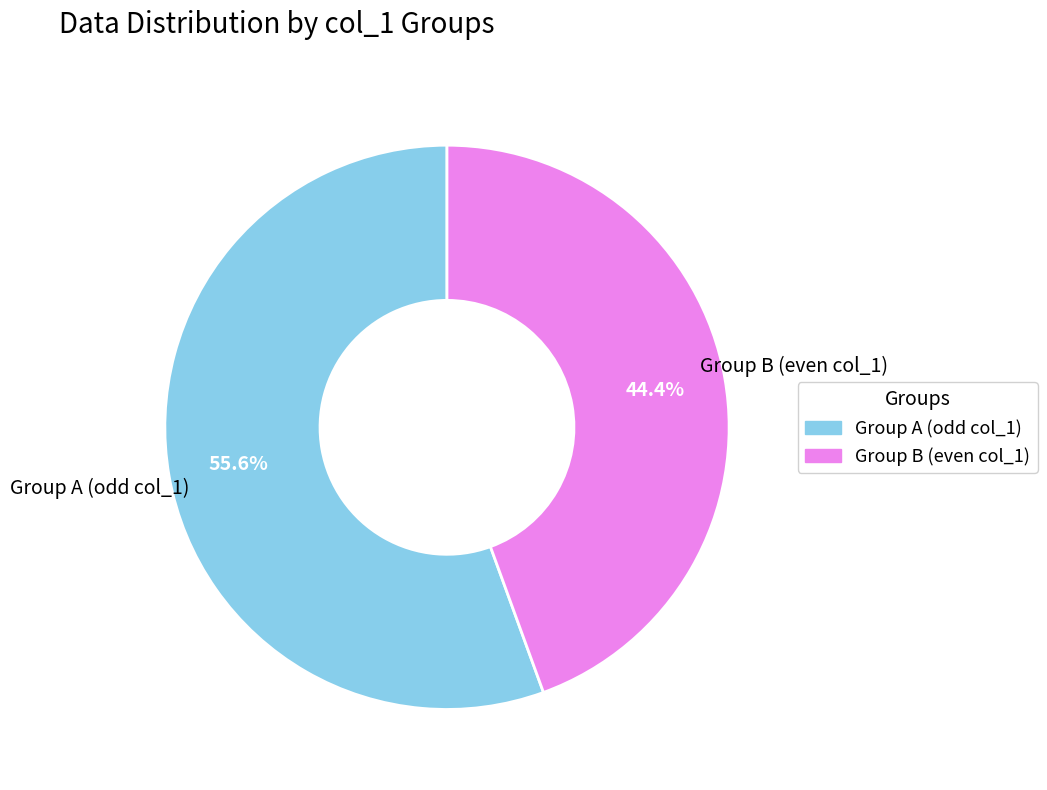

Is there a majority slice in this chart?

Yes